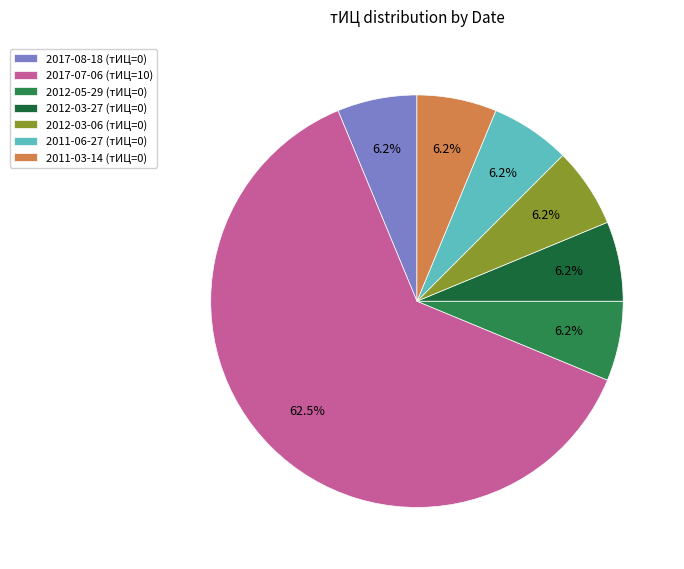

Does any single category account for the majority?

Yes